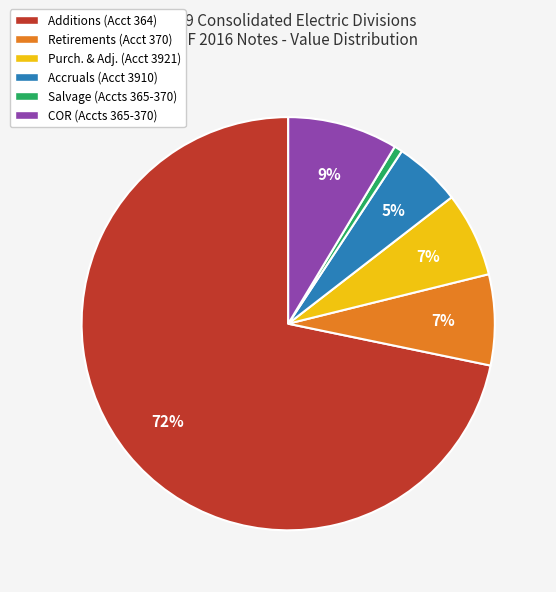

Is there any slice that represents more than half of the pie?

Yes